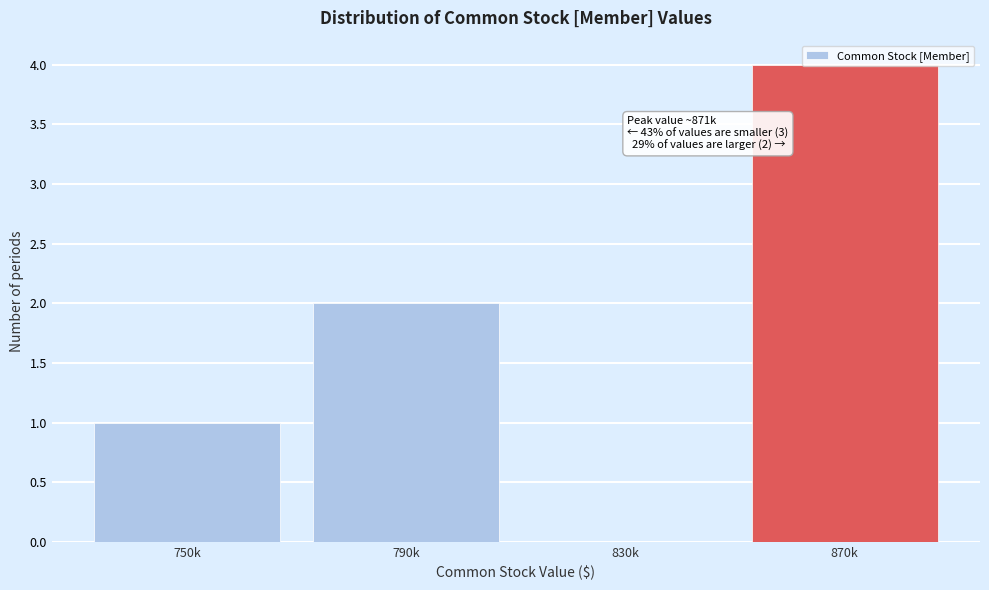

What is the sum of all values?

7